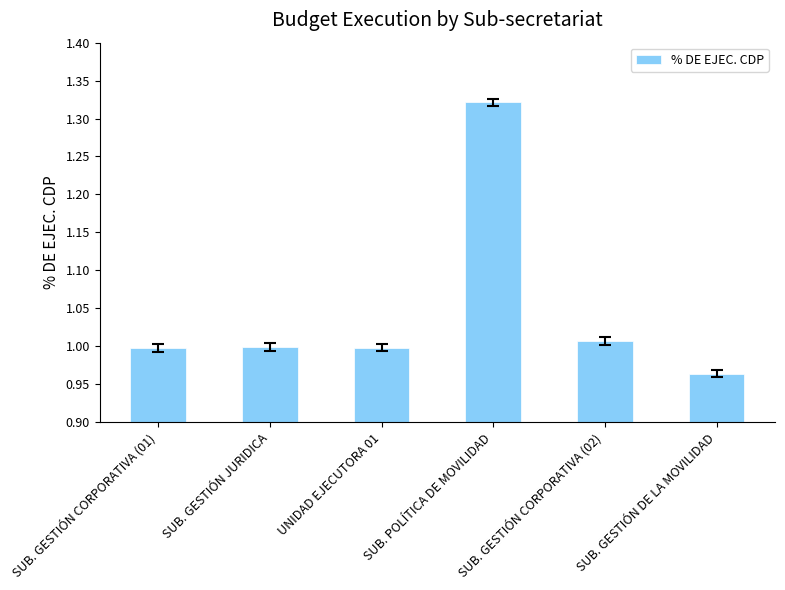

How many categories are shown in the chart?

6